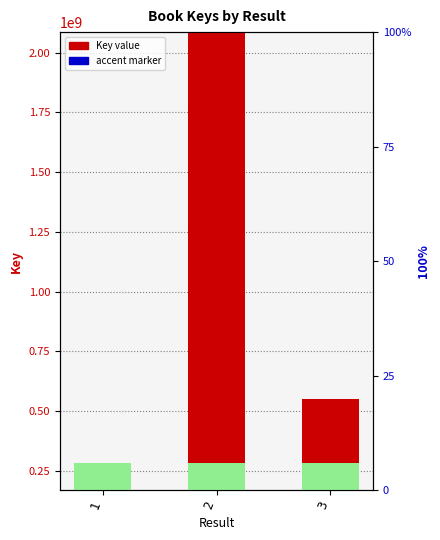

How many data points are less than 549334486?

1